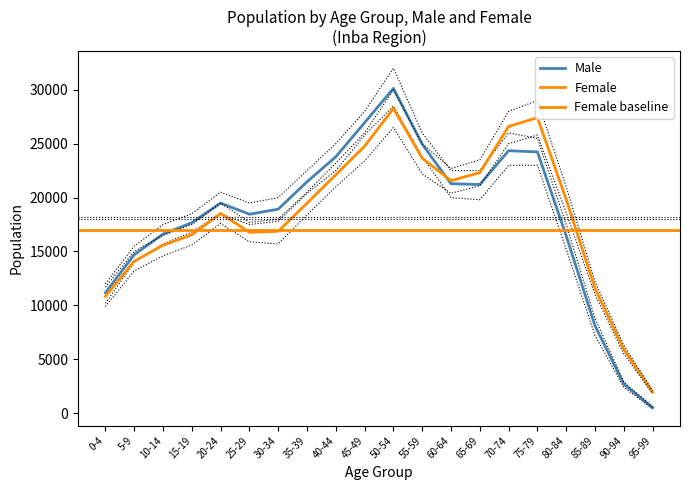

What position from the right is 90-94?

2